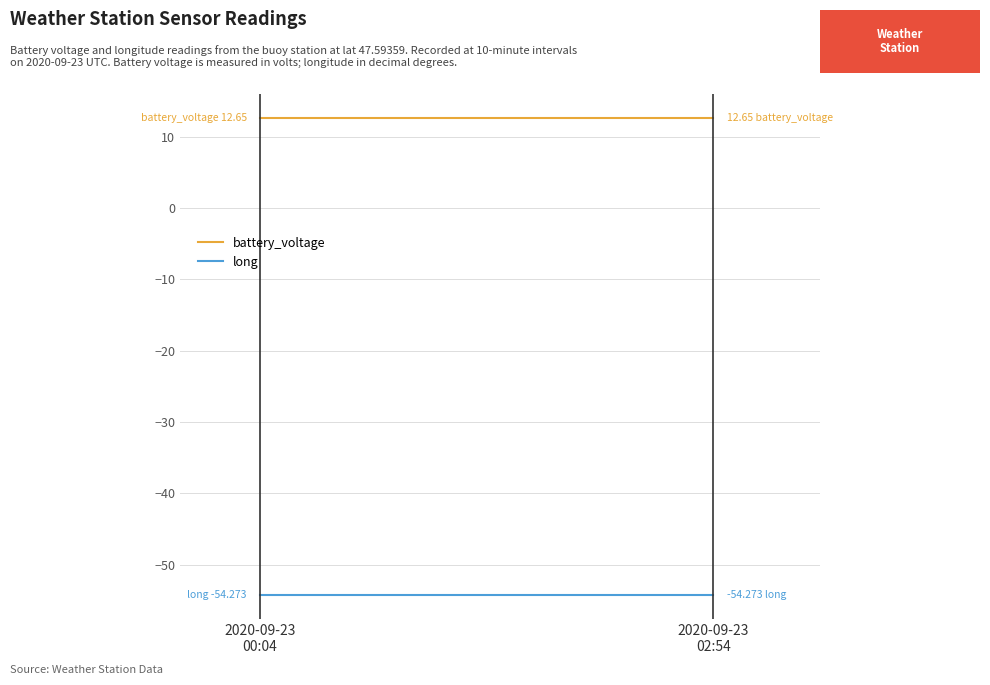

What is the average value of the battery_voltage series?

12.7